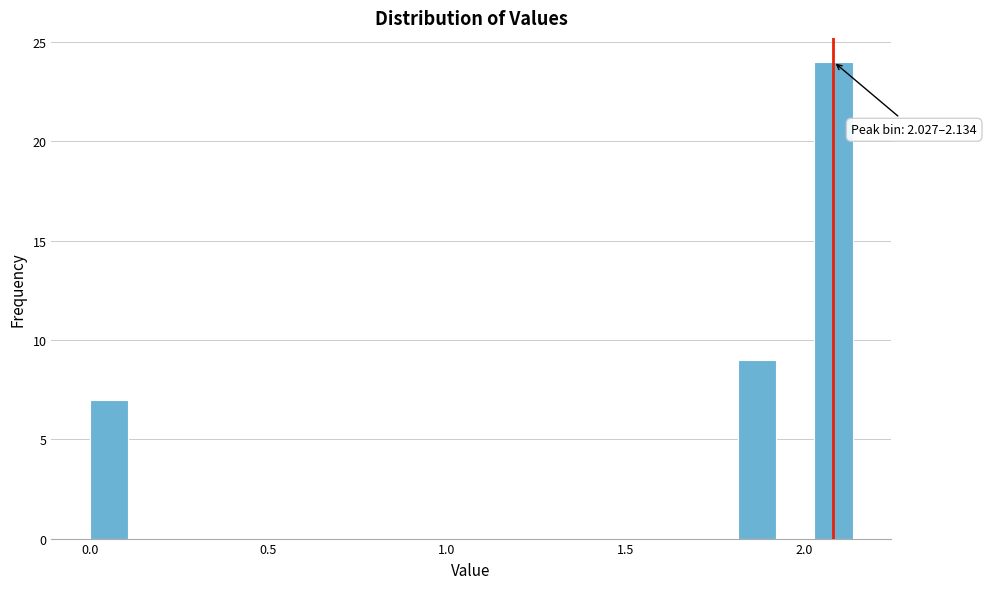

Read against the x-axis, roughly where is the centre of the tallest bar?

2.10